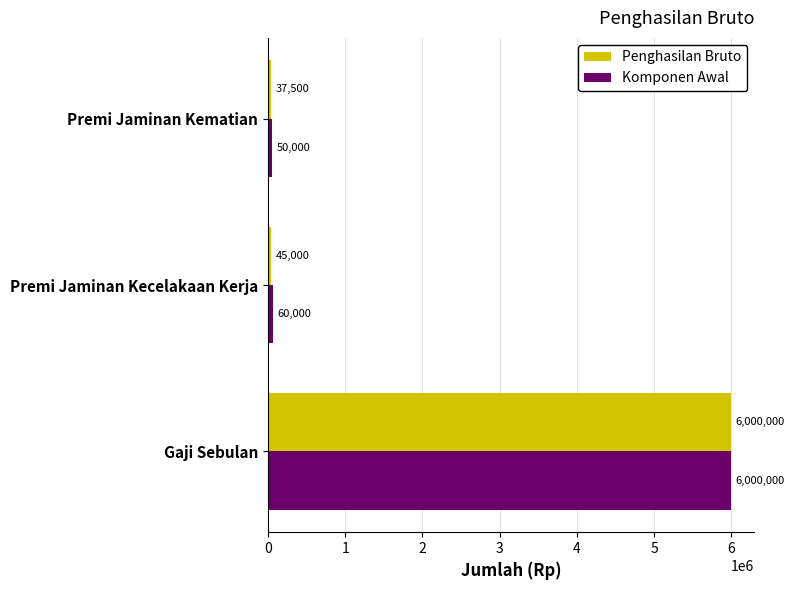

What is the difference between the highest and lowest values at Premi Jaminan Kematian?

12500